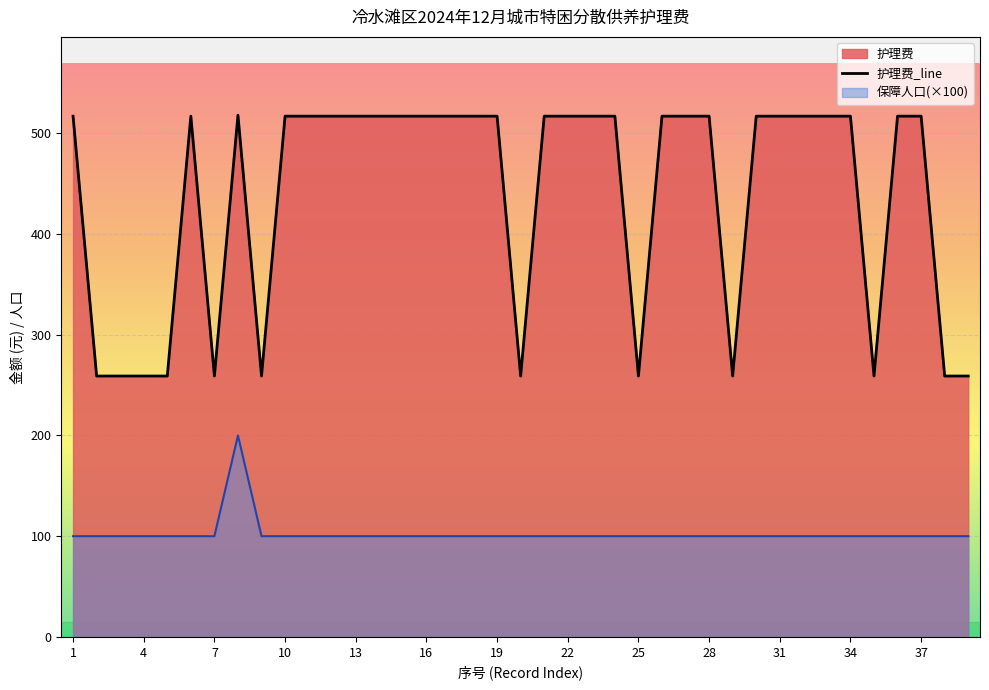

How many data points are less than 517?

12